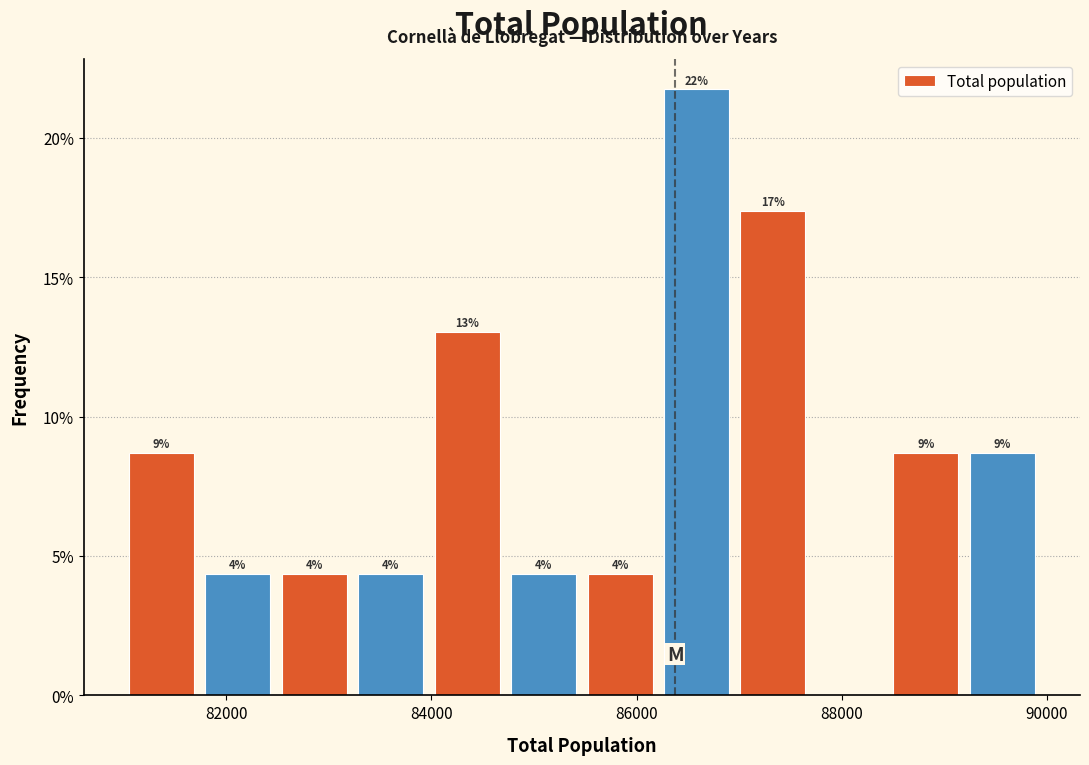

Around what value on the x-axis is the tallest bar? Give the approximate position of its centre, as read against the axis.

86600